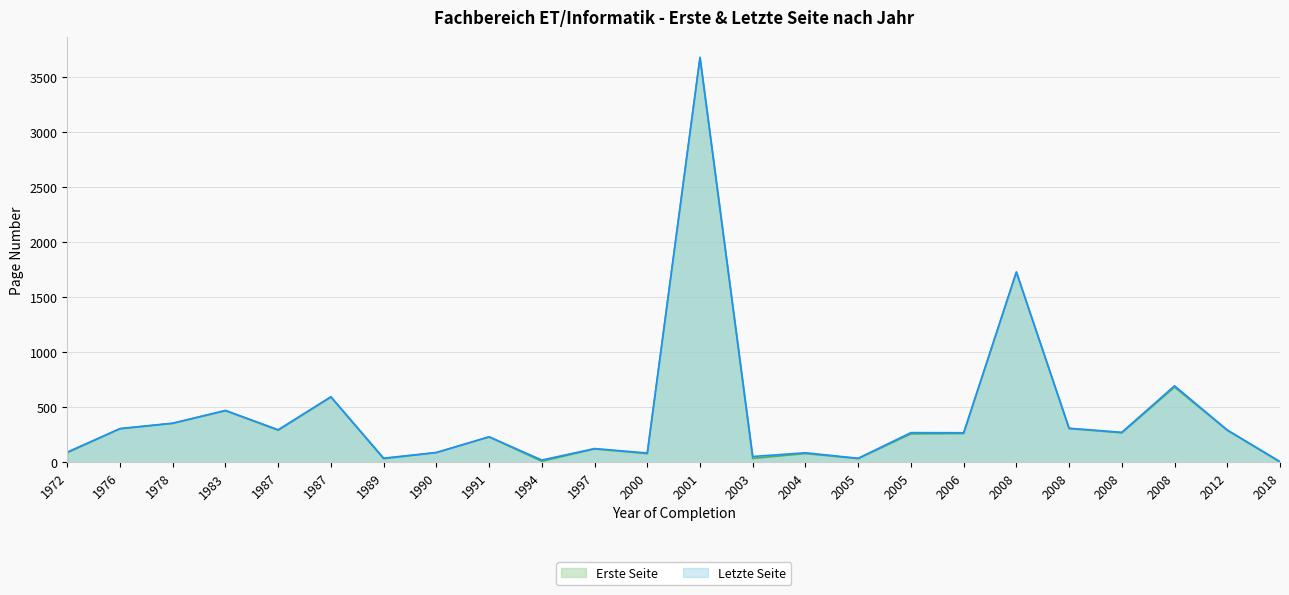

List the series in order of their overall mean, lowest first.

Erste Seite, Letzte Seite